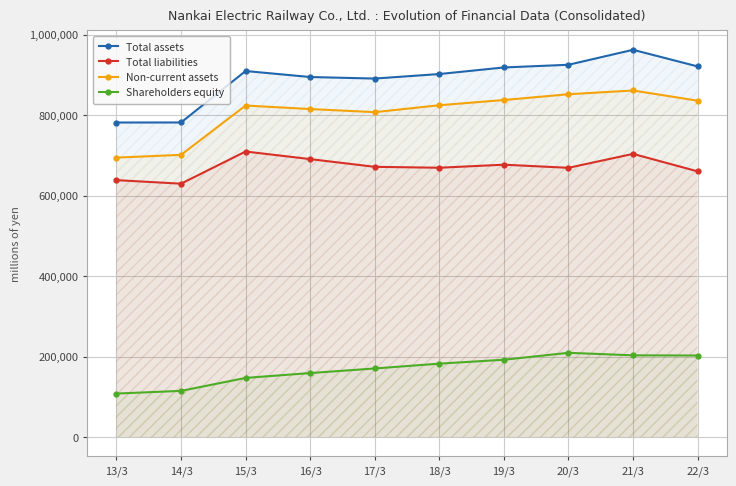

Which category has the highest value across all series?

21/3